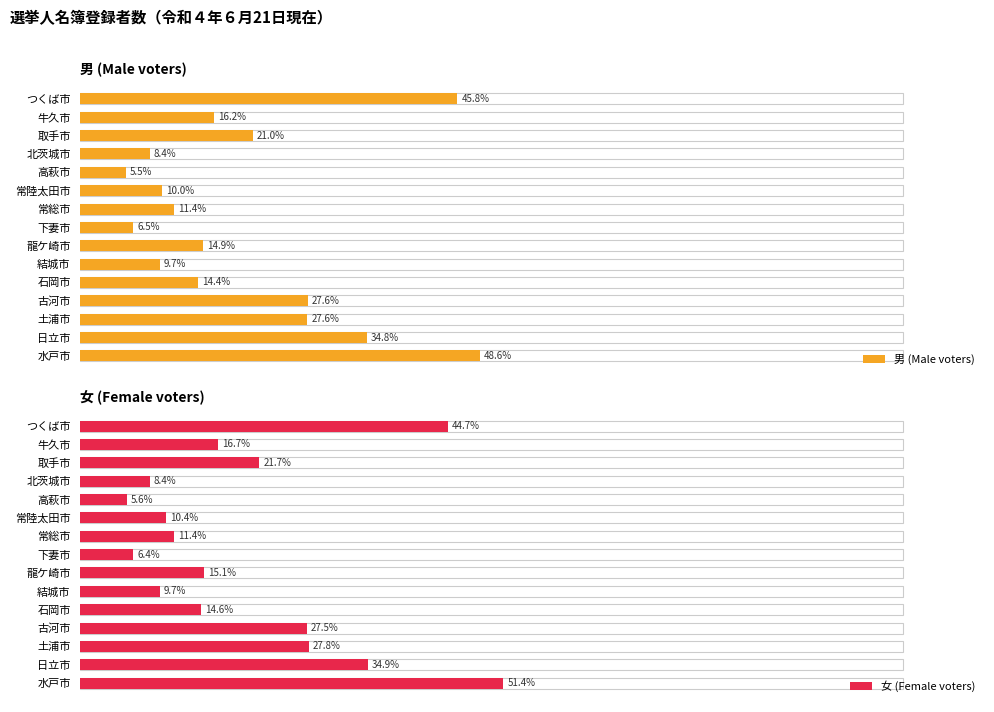

At how many categories does at least one series exceed 32?

3